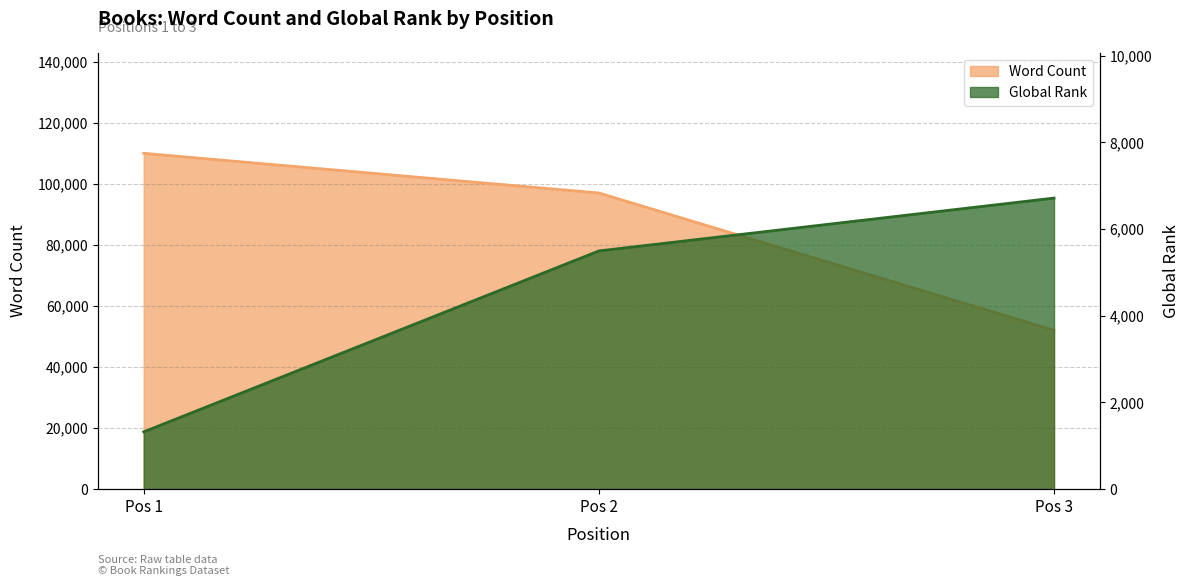

Count the number of data series in this chart.

2